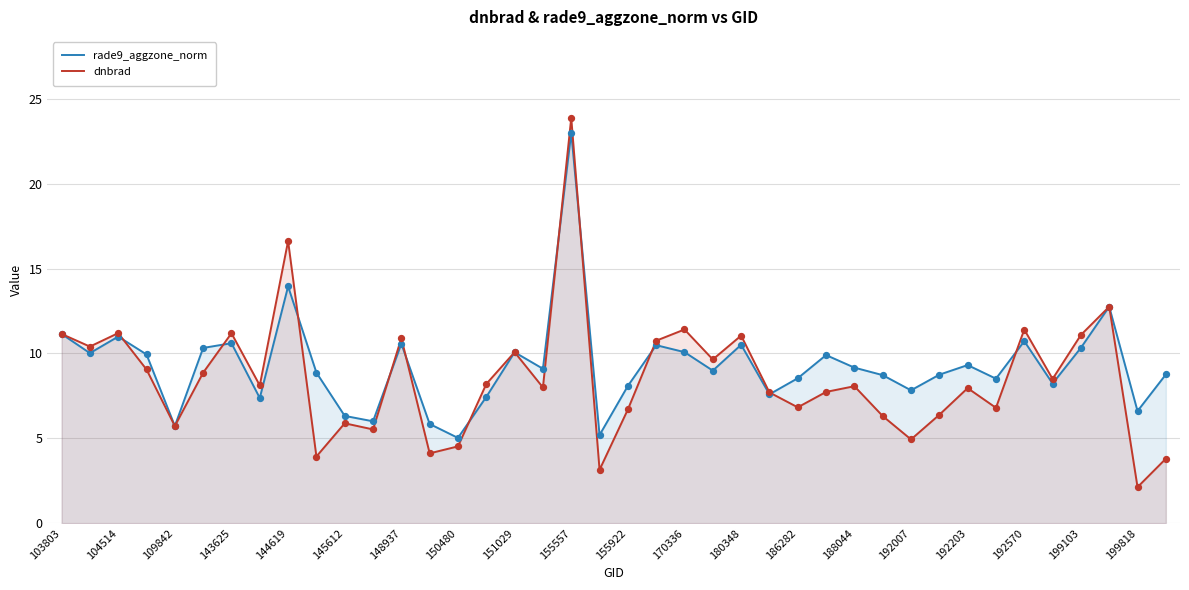

What are all the series names shown in the legend?

rade9_aggzone_norm, dnbrad